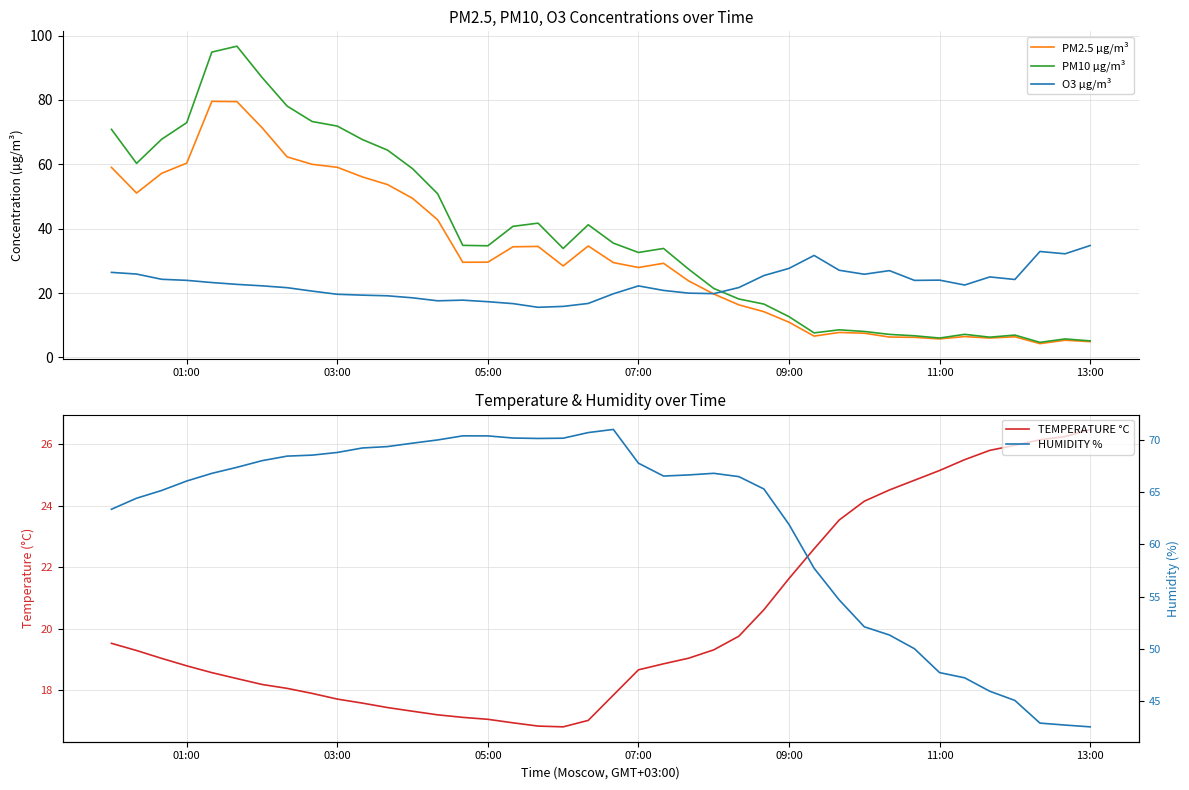

Is it true that PM2.5 µg/m³ equals 11.0 at 09:00?

True